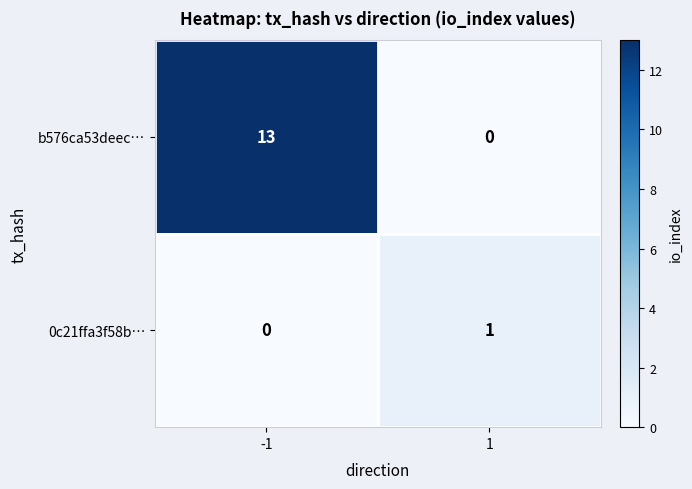

What is the difference between the b576ca53deec… values at -1 and 1?

13